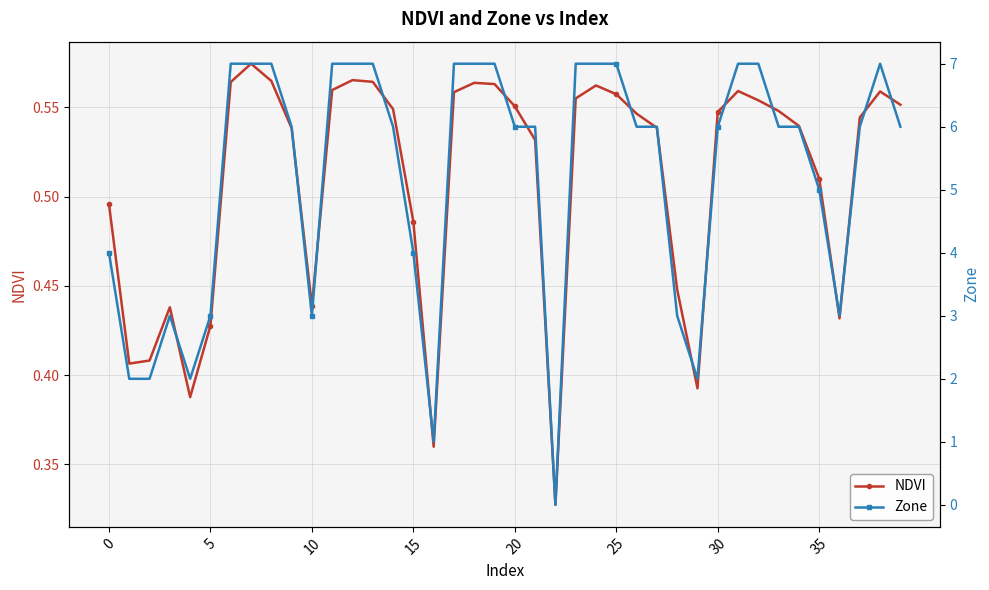

Reading right to left, list all the values displayed in this chart.

NDVI: 0.6	0.6	0.5	0.4	0.5	0.5	0.5	0.6	0.6	0.5	0.4	0.4	0.5	0.5	0.6	0.6	0.6	0.3	0.5	0.6	0.6	0.6	0.6	0.4	0.5	0.5	0.6	0.6	0.6	0.4	0.5	0.6	0.6	0.6	0.4	0.4	0.4	0.4	0.4	0.5
Zone: 6.0	7.0	6.0	3.0	5.0	6.0	6.0	7.0	7.0	6.0	2.0	3.0	6.0	6.0	7.0	7.0	7.0	0.0	6.0	6.0	7.0	7.0	7.0	1.0	4.0	6.0	7.0	7.0	7.0	3.0	6.0	7.0	7.0	7.0	3.0	2.0	3.0	2.0	2.0	4.0